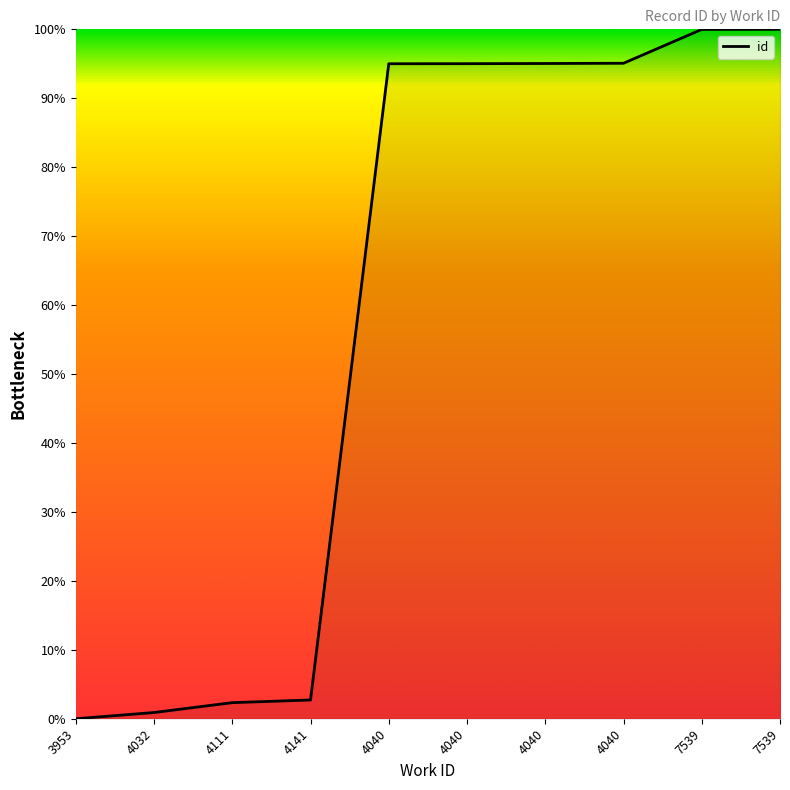

Rank the categories by value from highest to lowest.

7539, 7539, 4040, 4040, 4040, 4040, 4141, 4111, 4032, 3953